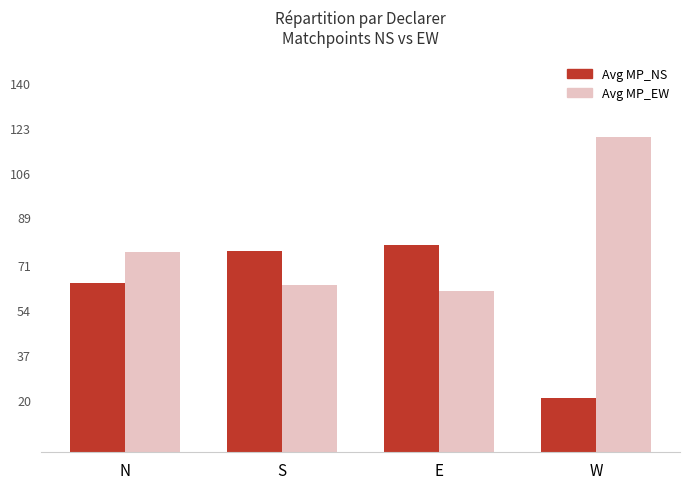

What is the maximum value for Avg MP_EW?

119.6